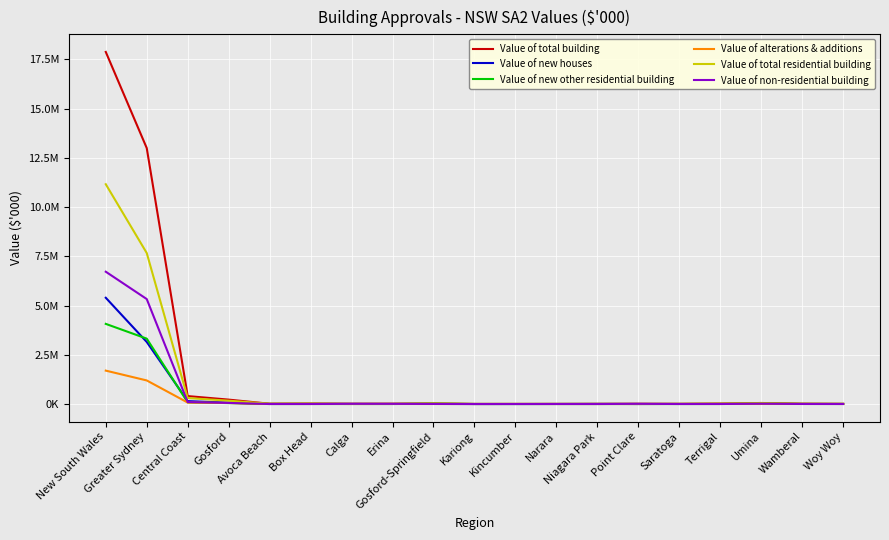

What is the average value of the Value of alterations & additions series?

161574.8